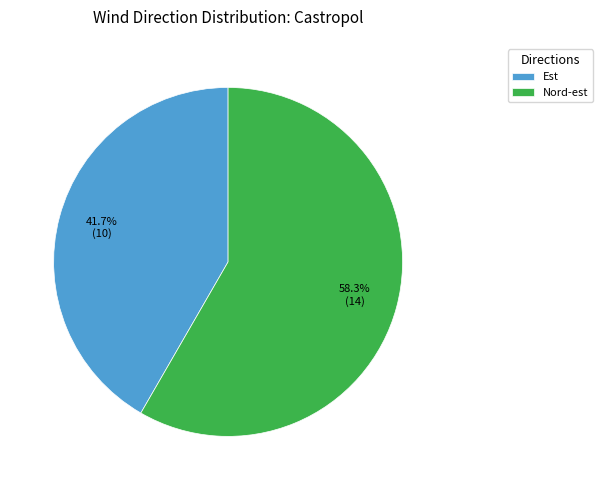

To the nearest percent, what is the combined percentage of Nord-est and Est?

100%